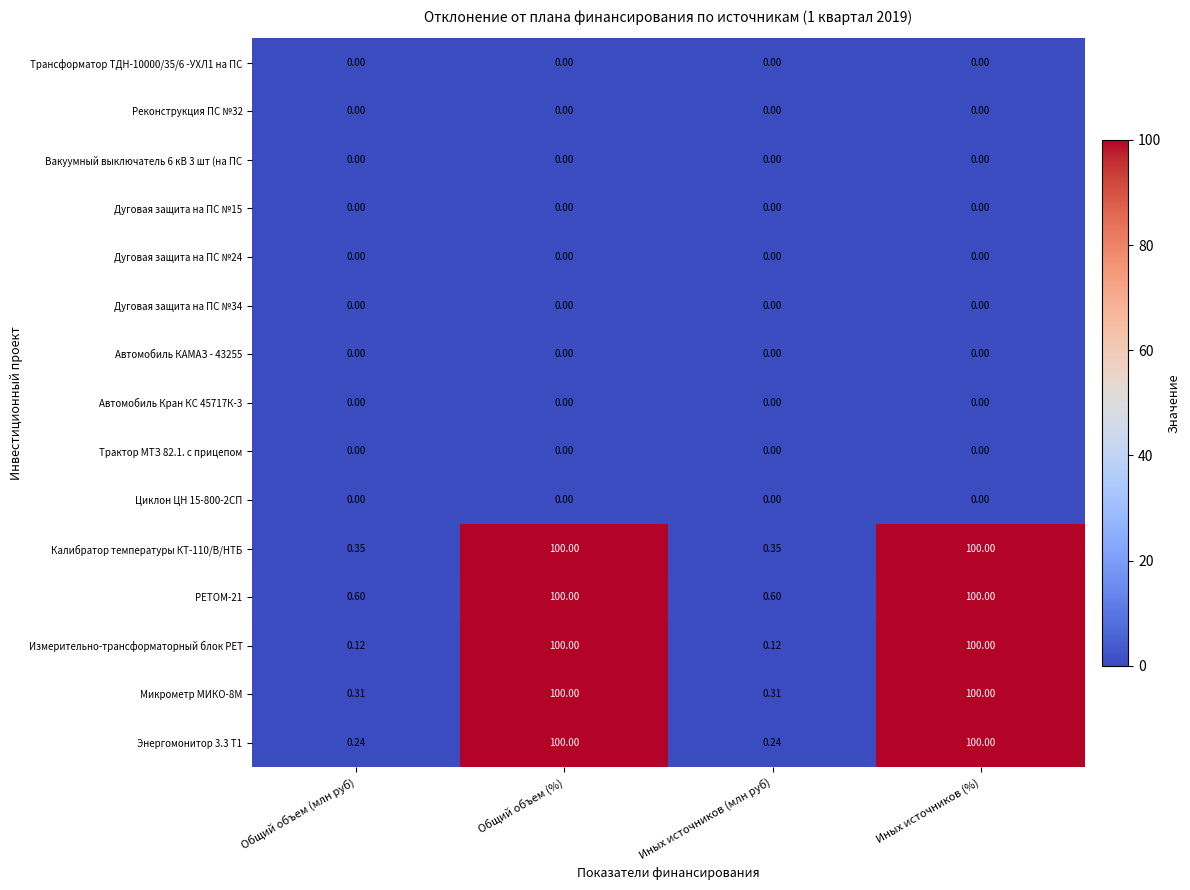

Which series has the largest range (max minus min)?

Измерительно-трансформаторный блок РЕТ